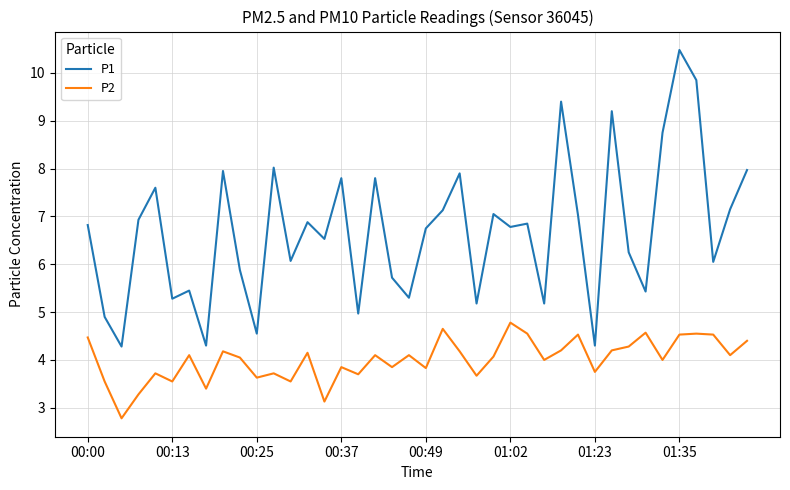

True or false: P2 and P1 intersect in this chart.

False